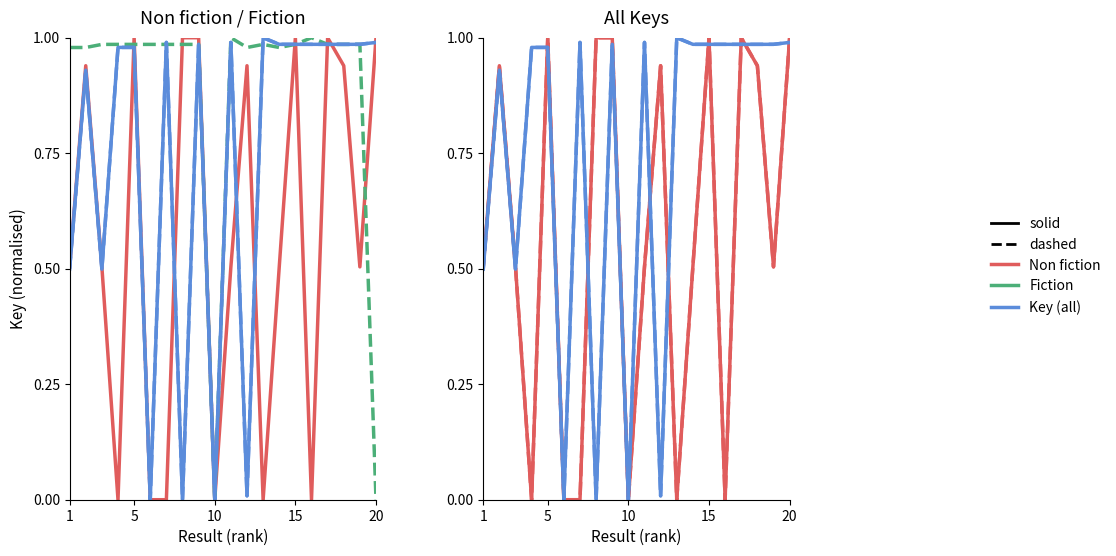

True or false: Fiction and Key (all) dashed cross at least once.

True